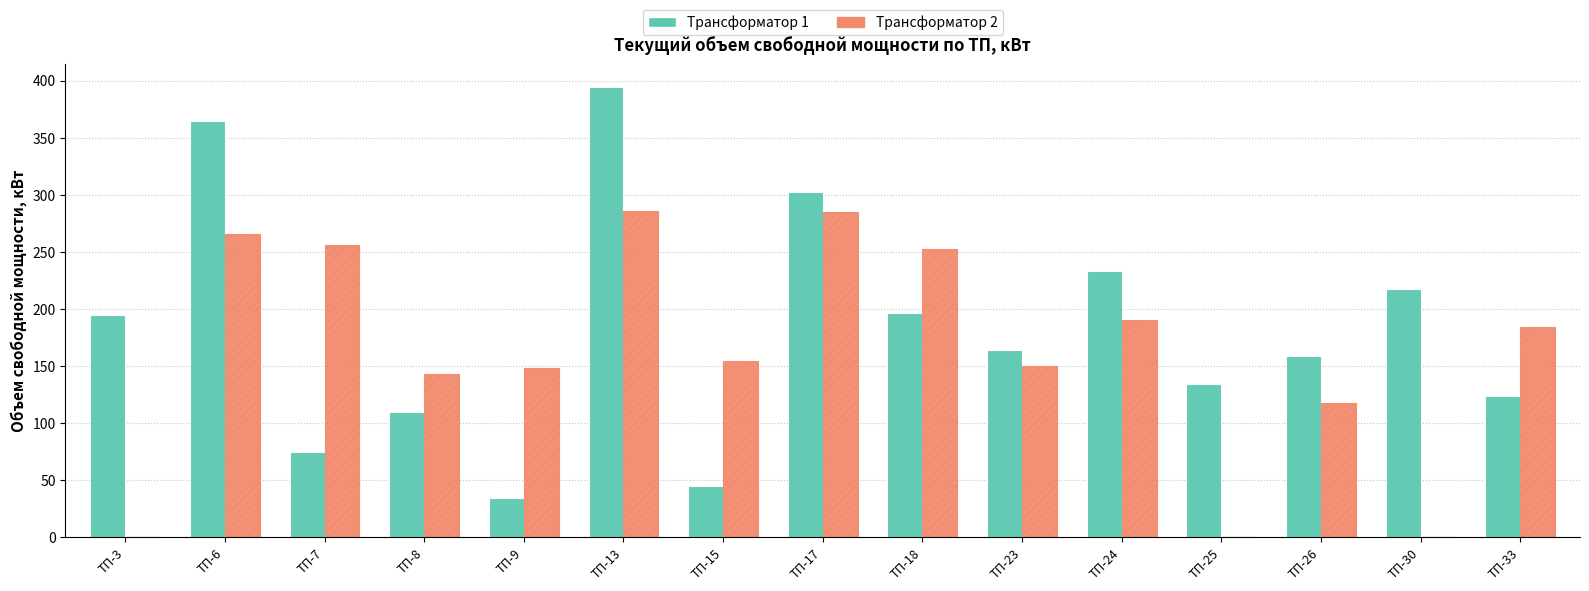

What is the maximum value shown in the chart?

394.6